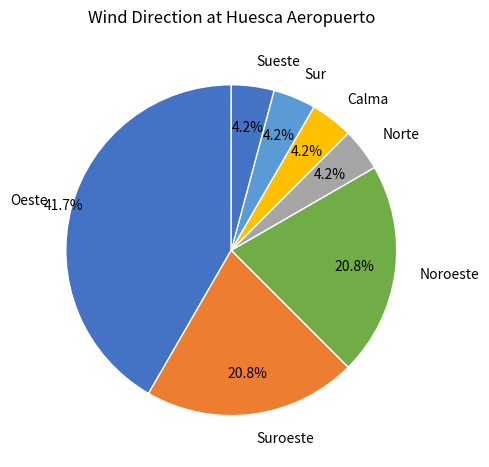

What percentage is the Suroeste slice, to the nearest percent?

21%